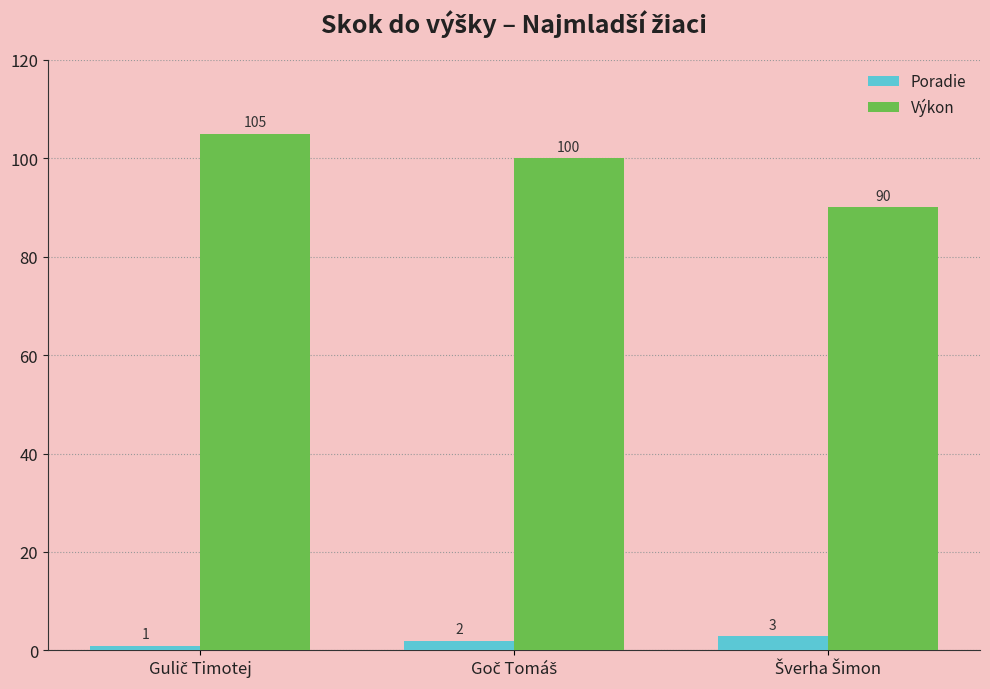

At how many categories does at least one series exceed 60?

3